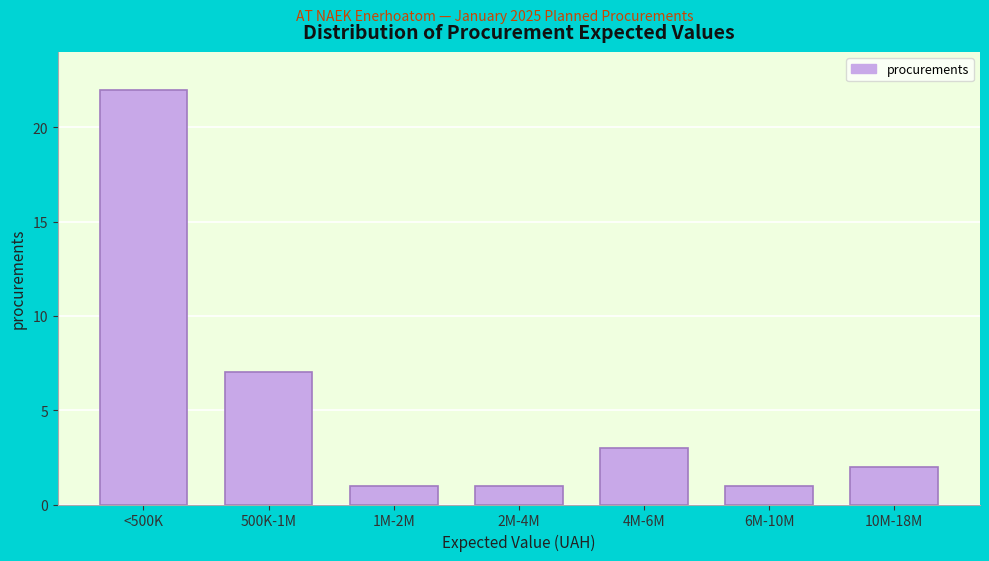

Reading left to right, transcribe all the data shown in this chart.

<500K=22	500K-1M=7	1M-2M=1	2M-4M=1	4M-6M=3	6M-10M=1	10M-18M=2